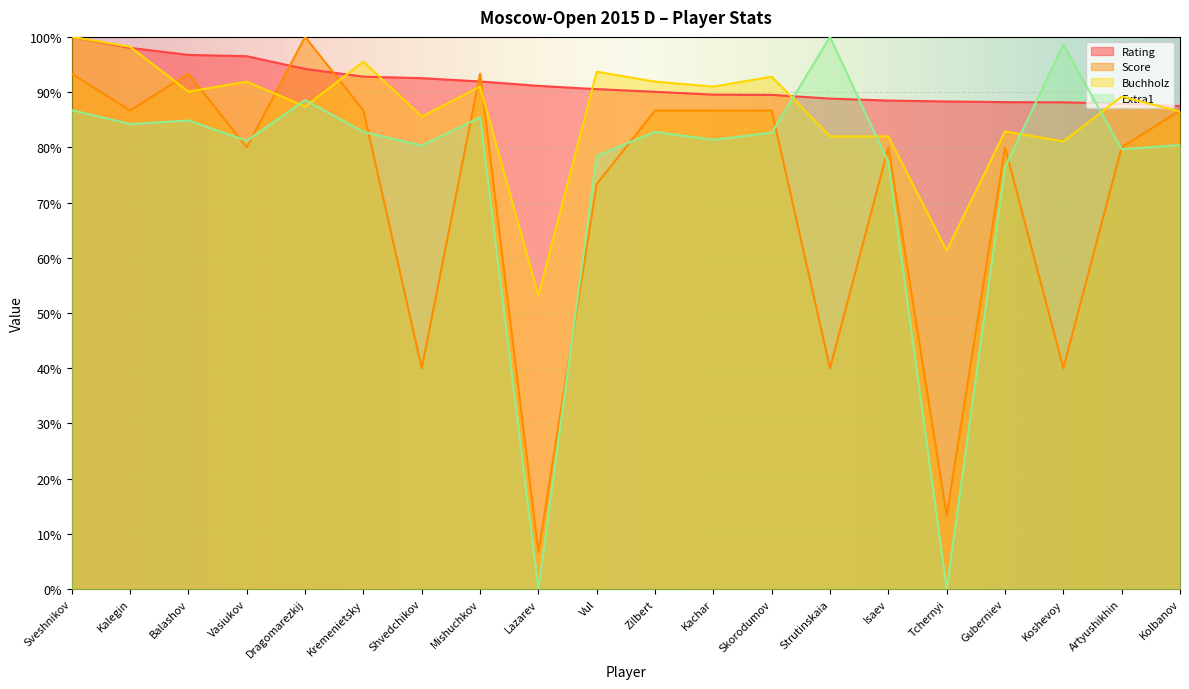

Reading left to right, extract all data points from this chart.

Rating: 100.0	98.0	96.7	96.5	94.2	92.8	92.5	91.9	91.1	90.5	90.1	89.5	89.5	88.8	88.5	88.3	88.2	88.1	87.9	87.5
Score: 93.3	86.7	93.3	80.0	100.0	86.7	40.0	93.3	6.7	73.3	86.7	86.7	86.7	40.0	80.0	13.3	80.0	40.0	80.0	86.7
Buchholz: 100.0	98.2	90.1	91.9	87.4	95.5	85.6	91.0	53.2	93.7	91.9	91.0	92.8	82.0	82.0	61.3	82.9	81.1	89.2	86.5
Extra1: 86.7	84.2	84.9	81.2	88.6	82.8	80.3	85.4	0.0	78.4	82.8	81.4	82.6	100.0	77.3	0.0	76.4	98.6	79.6	80.4